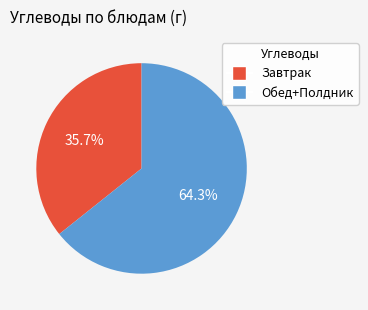

Does any single category account for the majority?

Yes